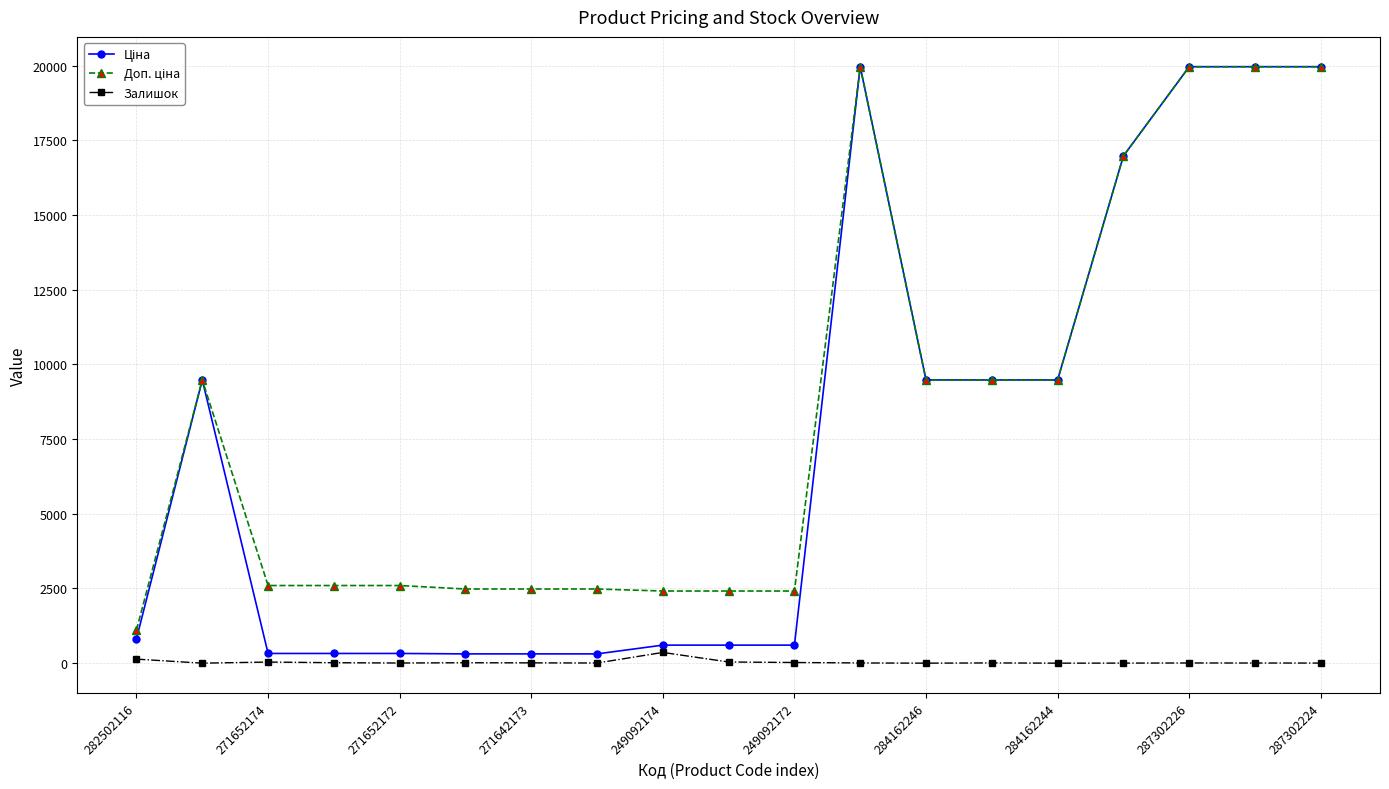

At how many categories does at least one series exceed 18774?

4